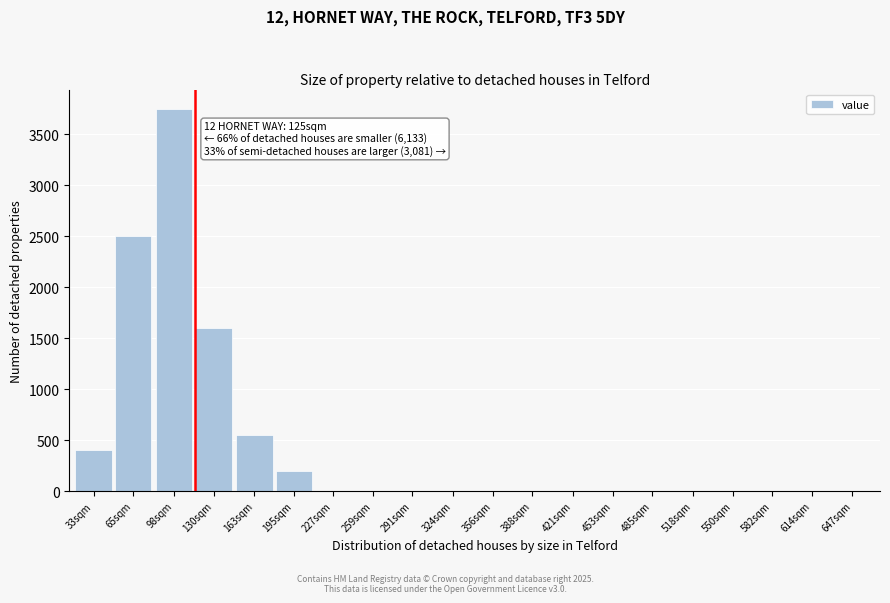

Reading right to left, extract all data points from this chart.

647sqm=0	614sqm=0	582sqm=0	550sqm=0	518sqm=0	485sqm=0	453sqm=0	421sqm=0	388sqm=0	356sqm=0	324sqm=0	291sqm=0	259sqm=0	227sqm=0	195sqm=200	163sqm=550	130sqm=1600	98sqm=3750	65sqm=2500	33sqm=400